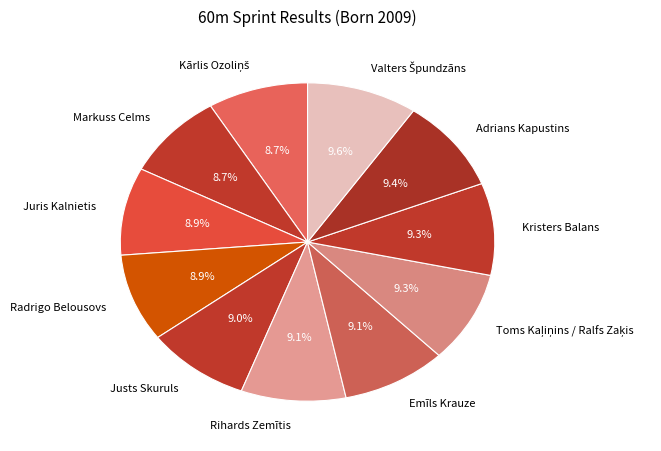

Is Emīls Krauze the majority of the pie?

No